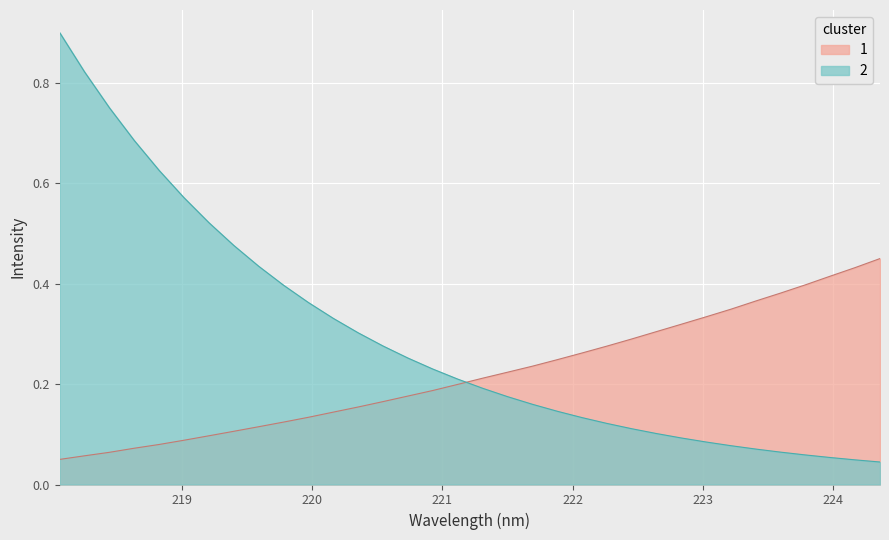

What is the value of the 34th point from the left?

0.5